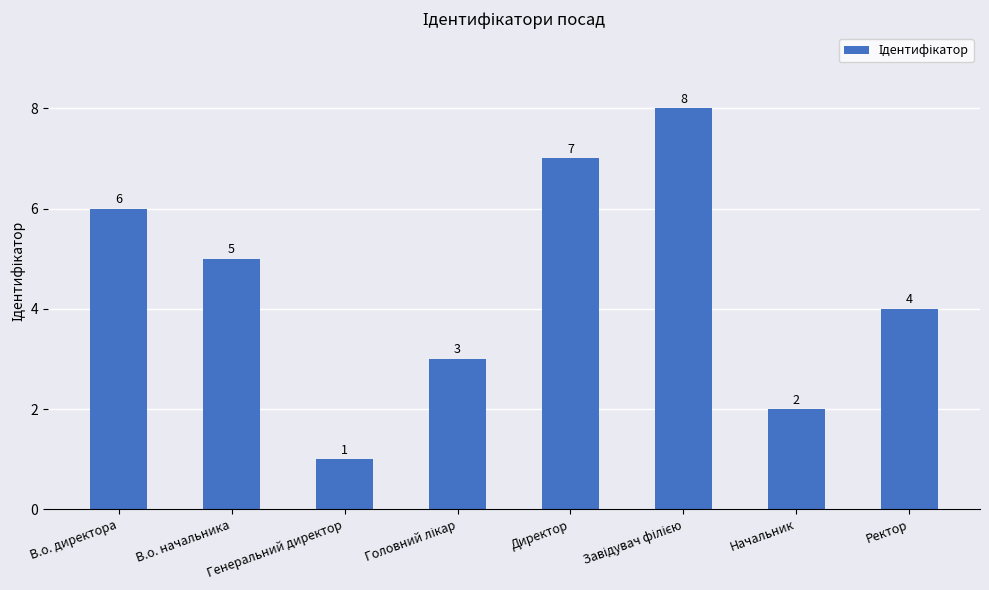

What is the difference between the maximum and minimum values?

7